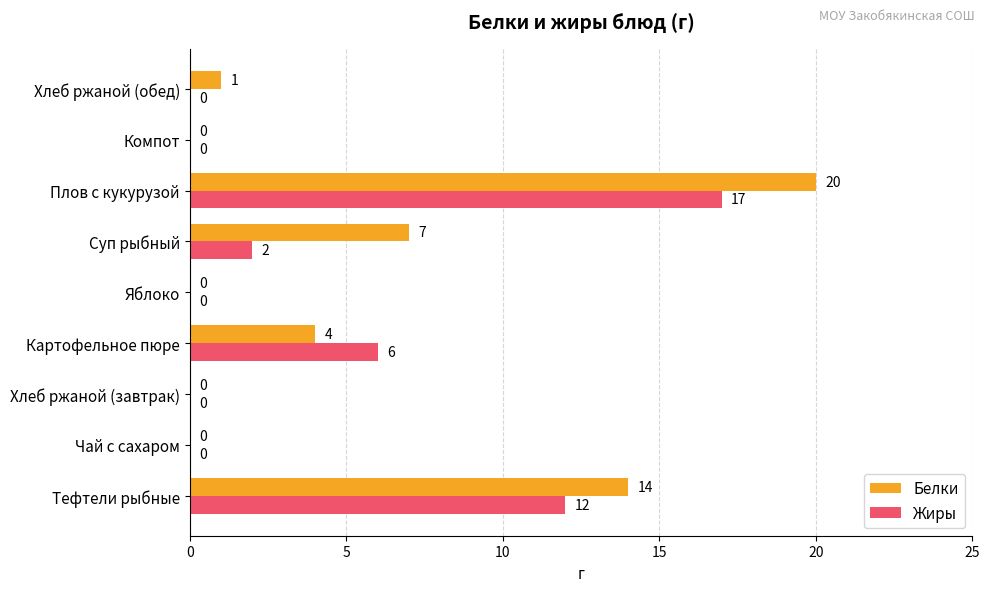

The value of Белки at Суп рыбный is 2. True or false?

False